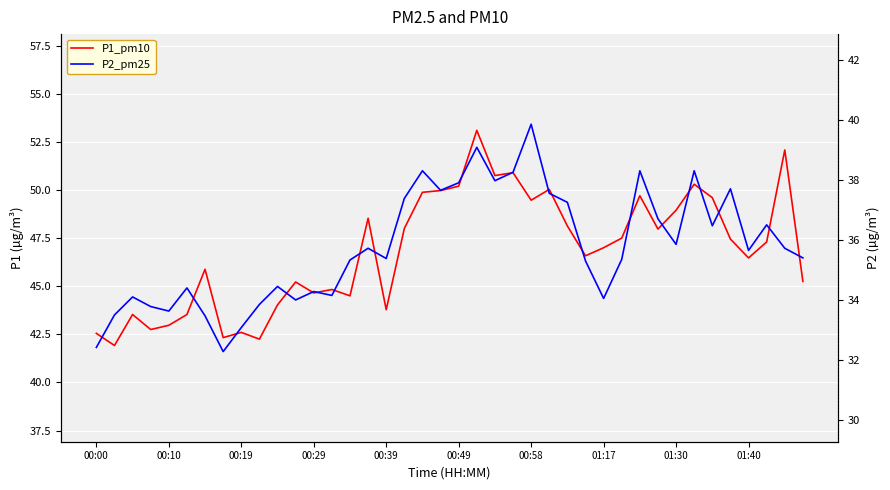

Between 30 and 34, which series saw the biggest shift?

P2_pm25